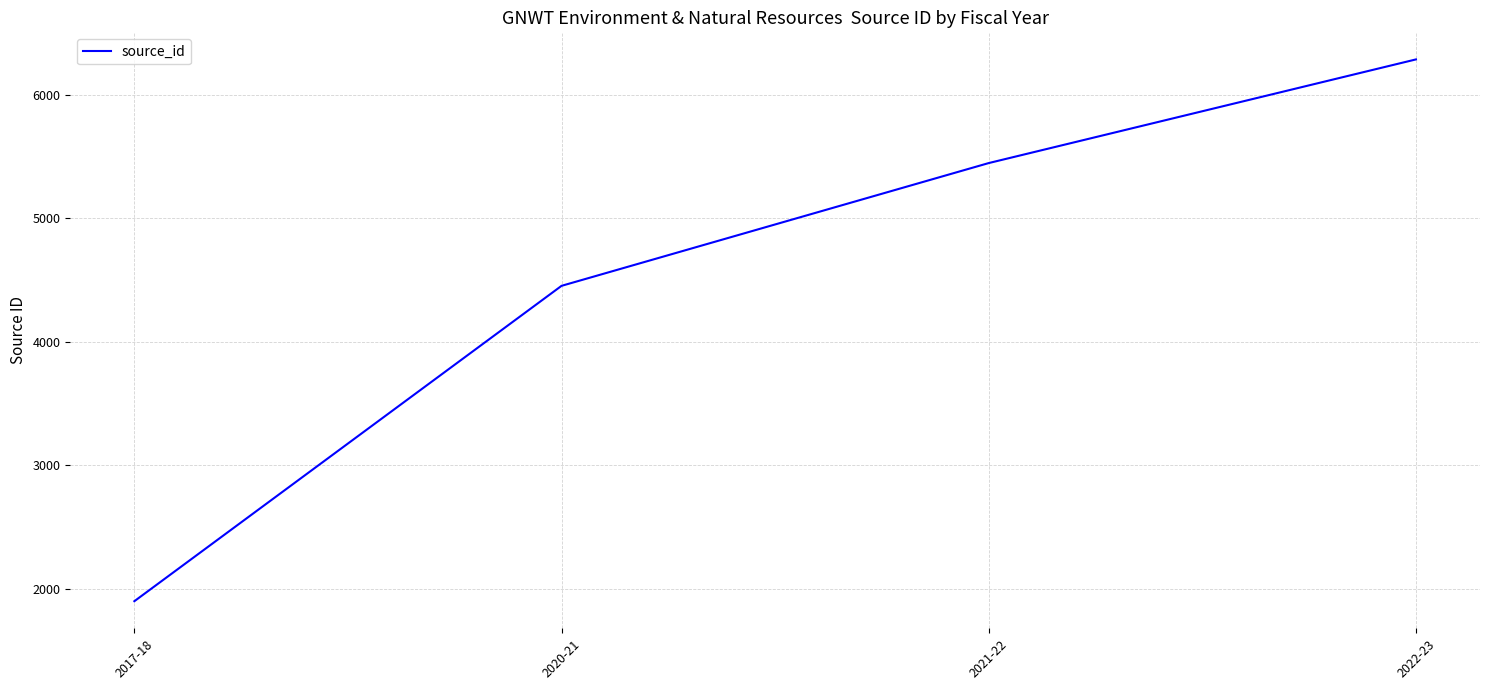

Rank the categories by value from lowest to highest.

2017-18, 2020-21, 2021-22, 2022-23